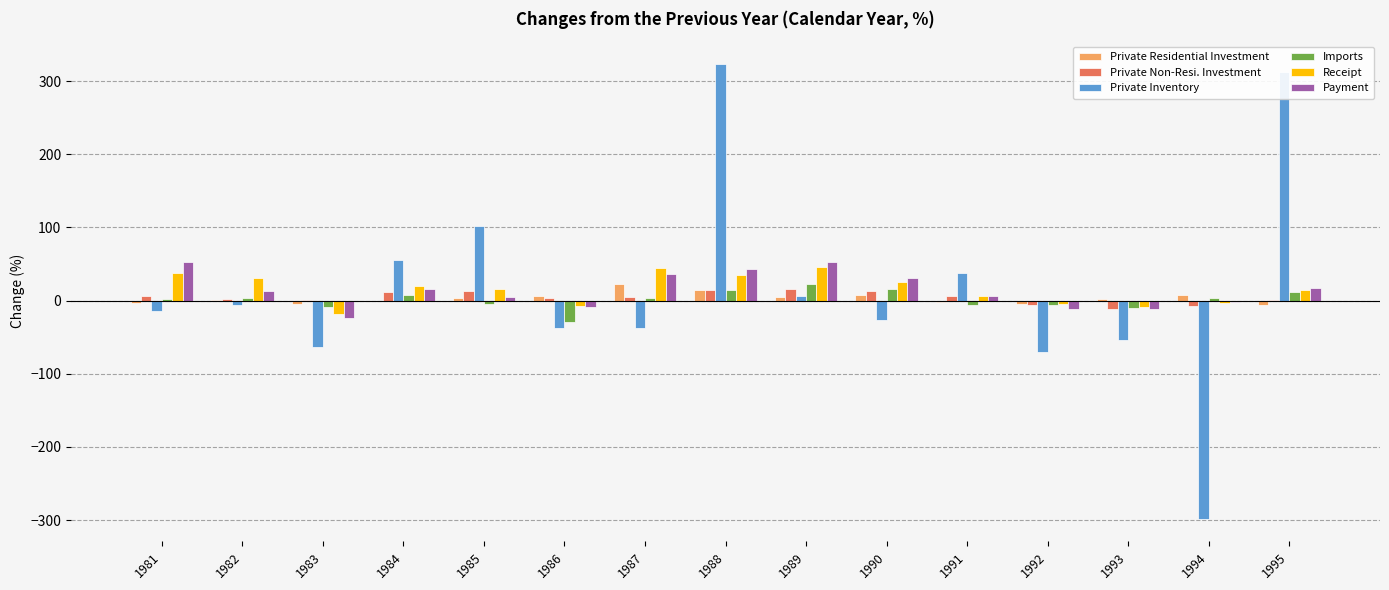

What is the approximate value of Payment at 1986?

-9.2